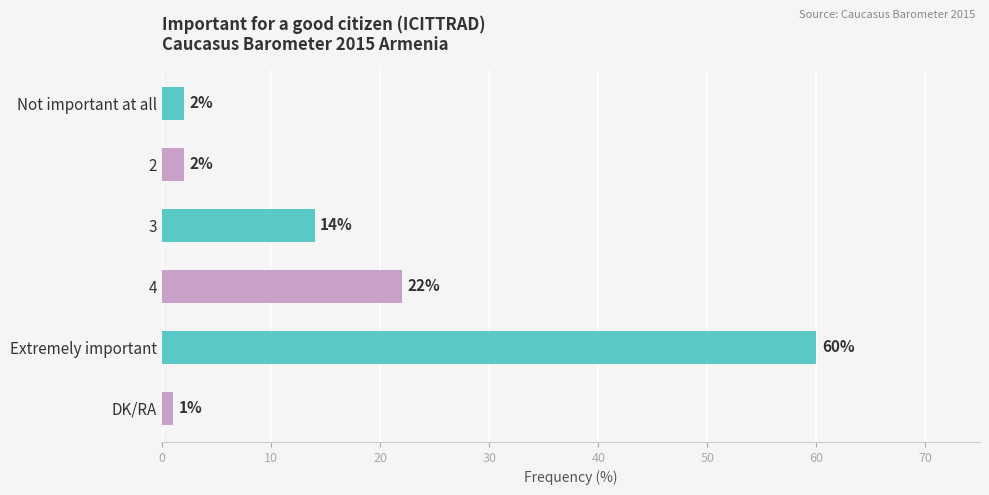

What is the difference between the second highest and minimum values?

21